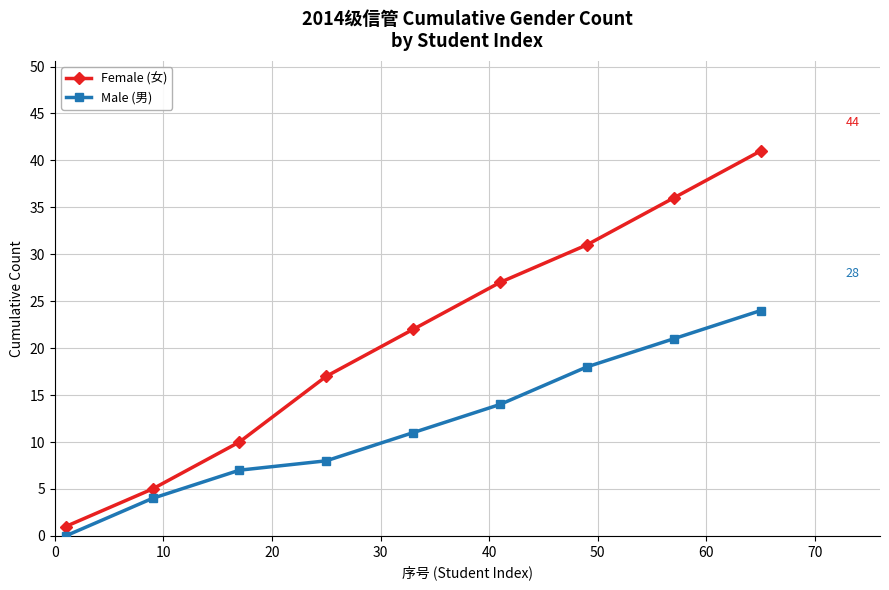

What are all the series names shown in the legend?

Female (女), Male (男)